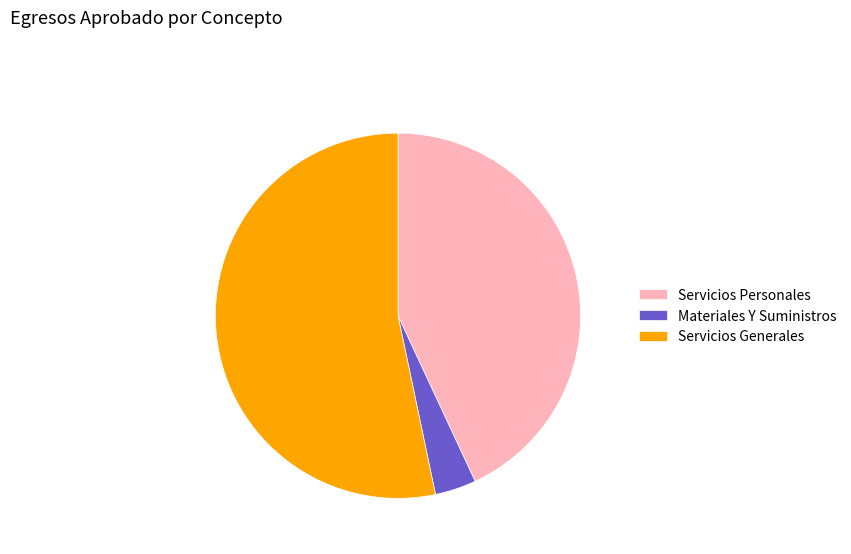

Combined, do Servicios Personales and Servicios Generales account for over 50%?

Yes